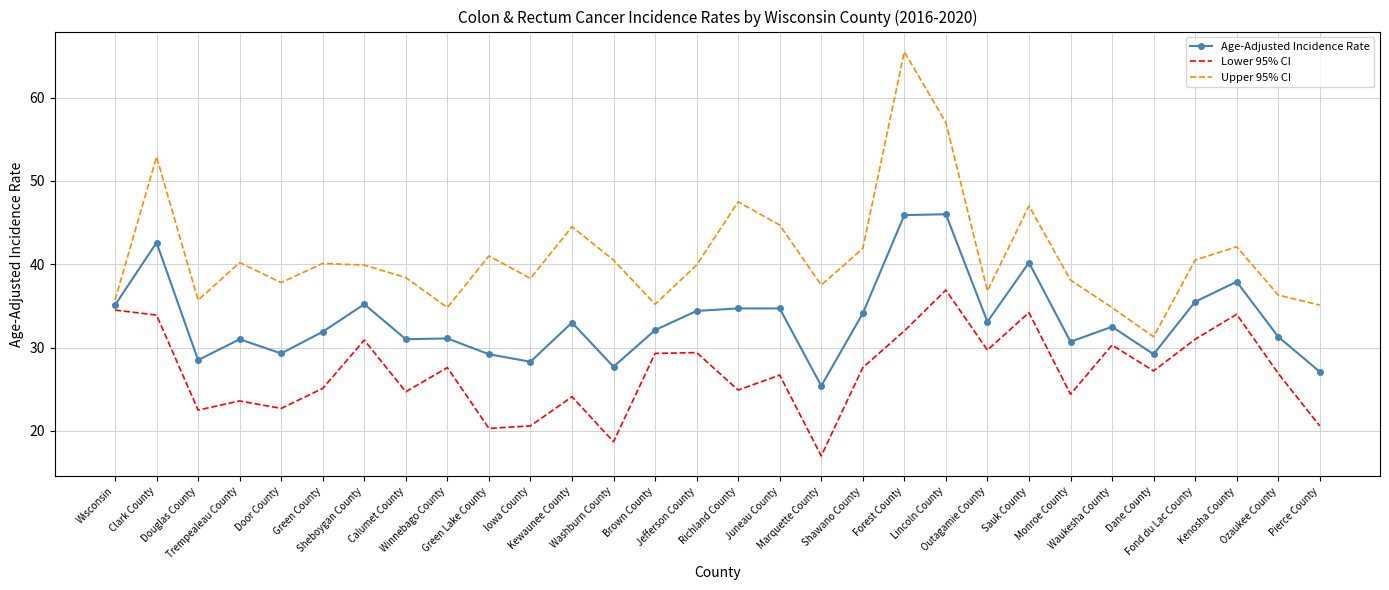

Rank the series by their maximum value, from lowest to highest.

Lower 95% CI, Age-Adjusted Incidence Rate, Upper 95% CI